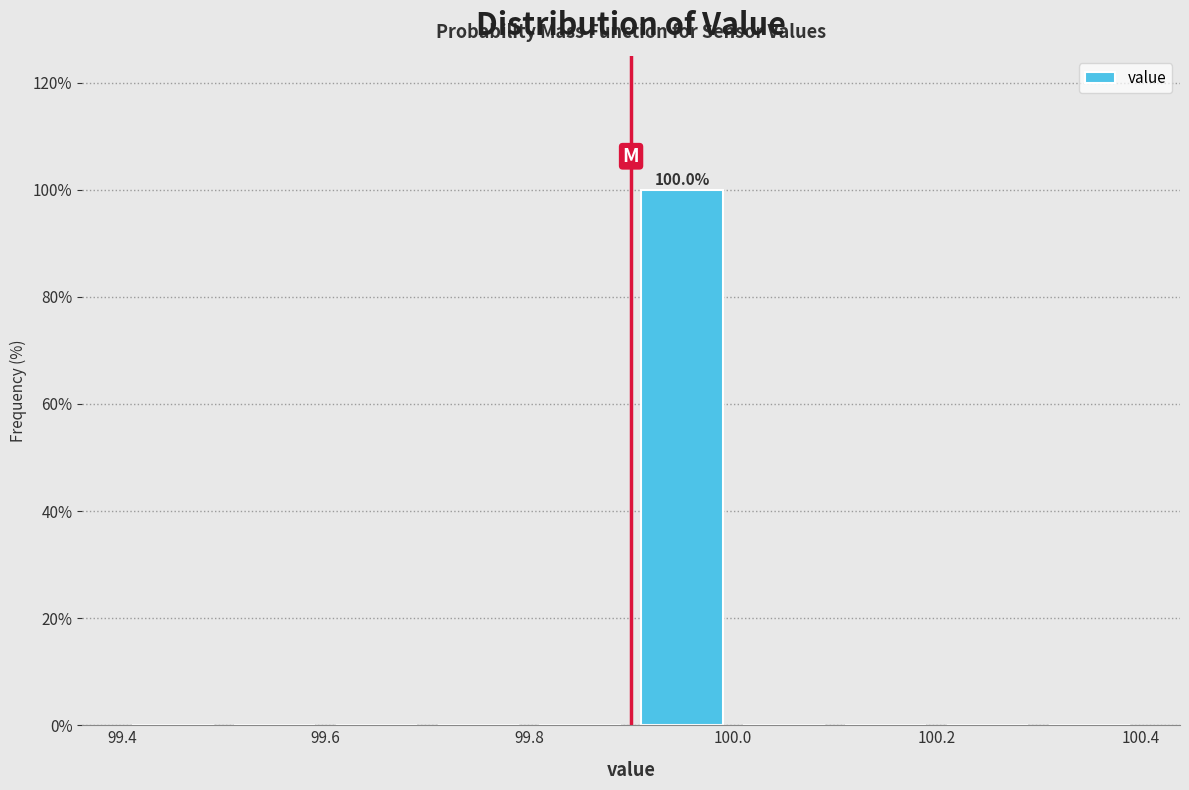

Over which range of the x-axis is the bar tallest?

99.9 to 100.0